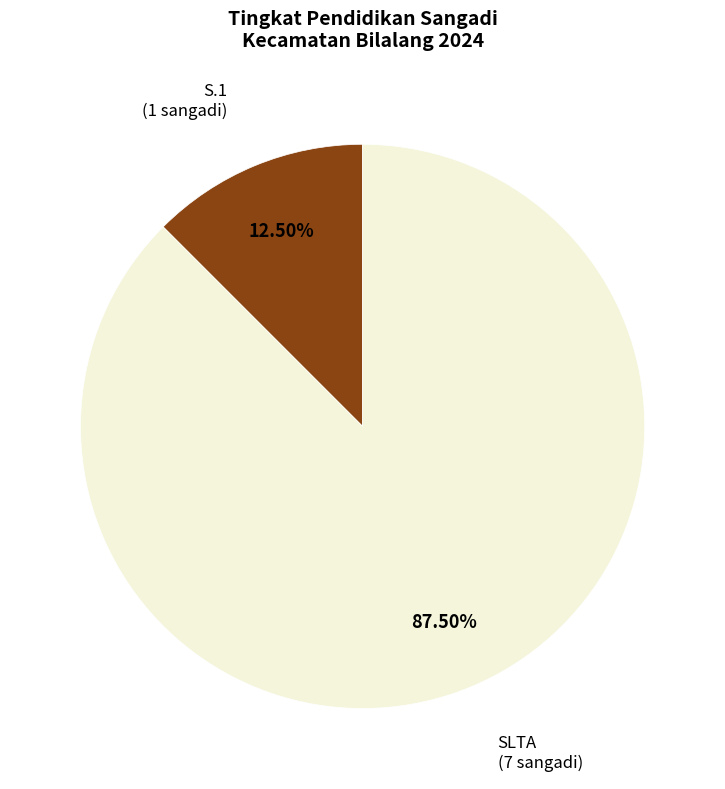

Count the number of slices in the pie.

2